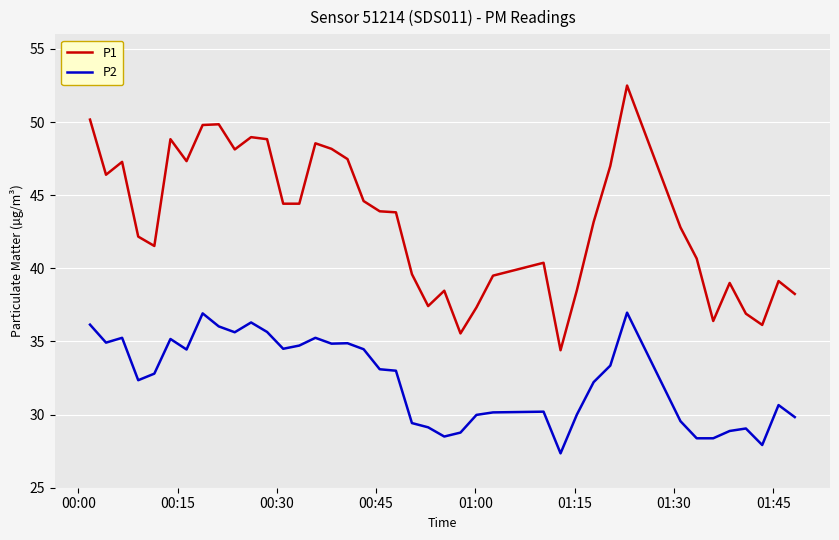

What is the difference between the maximum and minimum values in the P1 series?

18.1